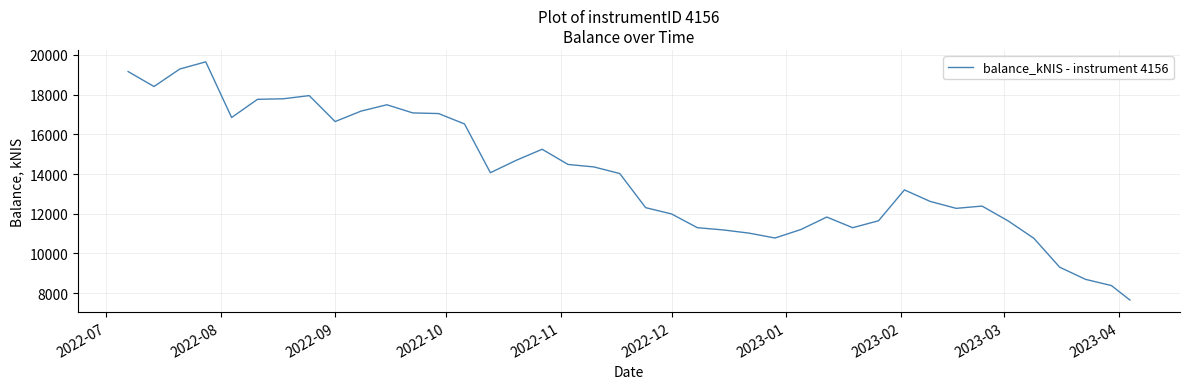

What is the maximum value shown in the chart?

19654.0